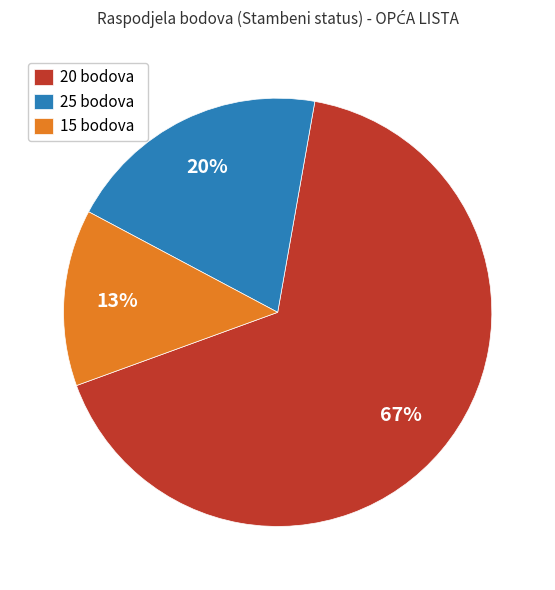

What is the largest slice in the pie chart?

20 bodova